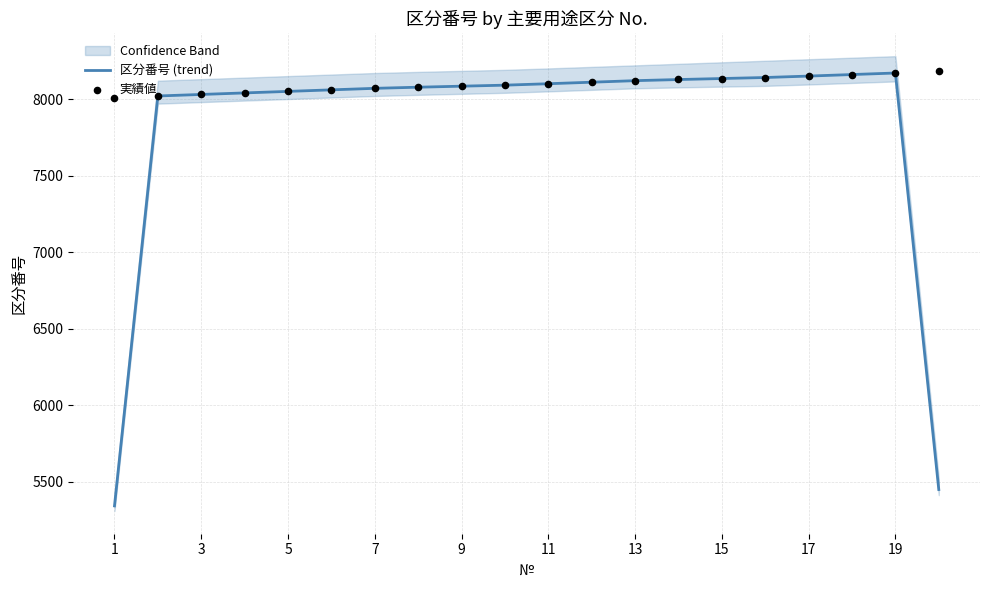

At how many categories does at least one series exceed 6348?

20